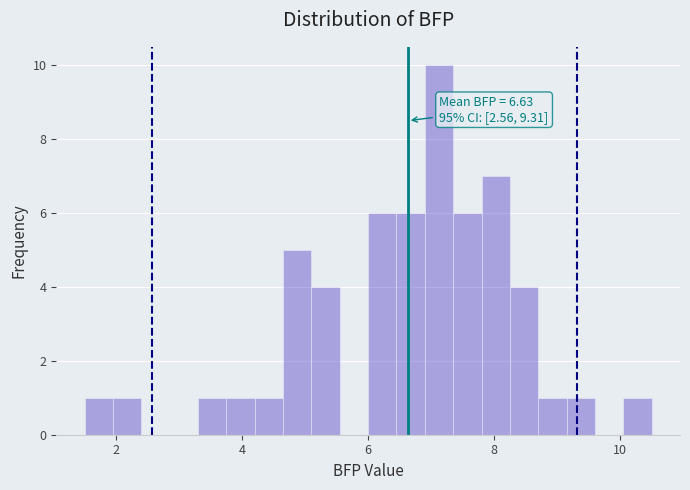

Around what value on the x-axis is the tallest bar? Give the approximate position of its centre, as read against the axis.

7.2